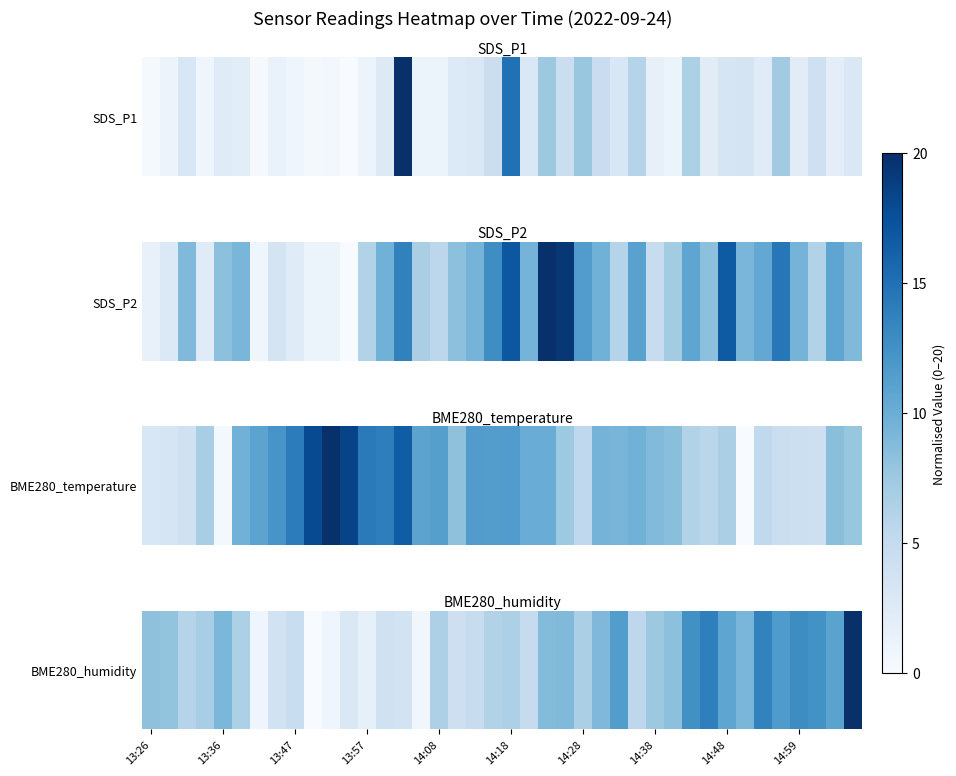

What is the greatest value displayed?

20.0